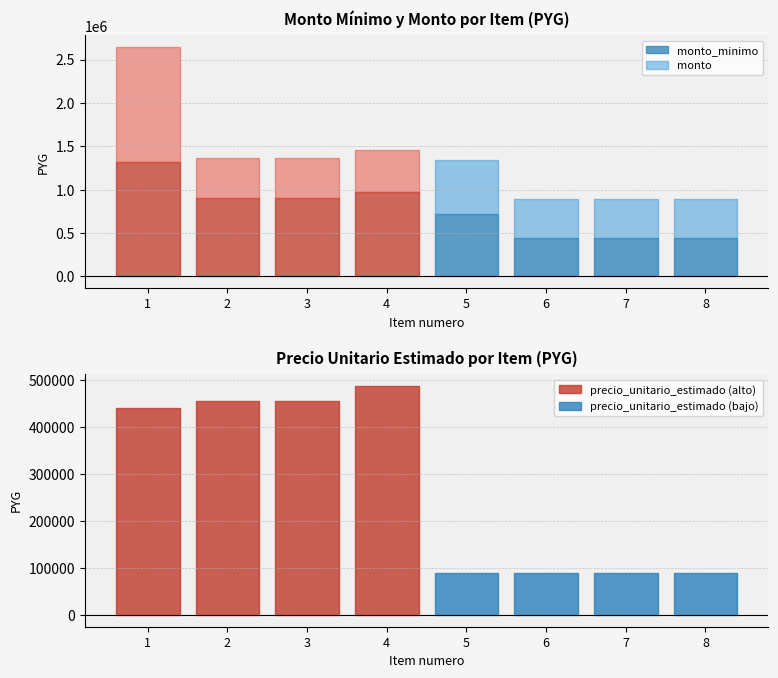

What is the sum of all cantidad values?

60